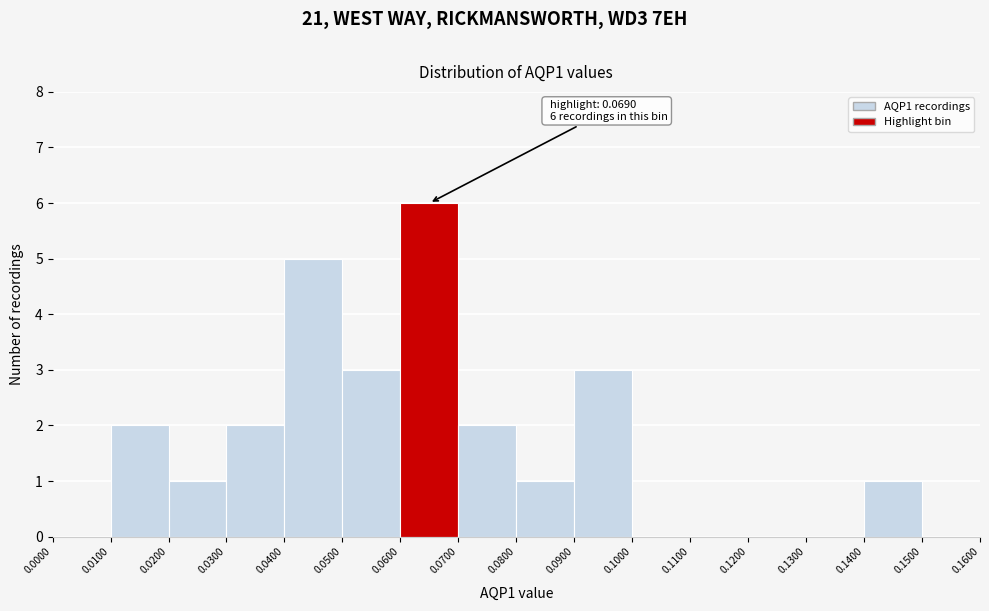

Over which range of the x-axis is the bar tallest?

0.0600 to 0.0700